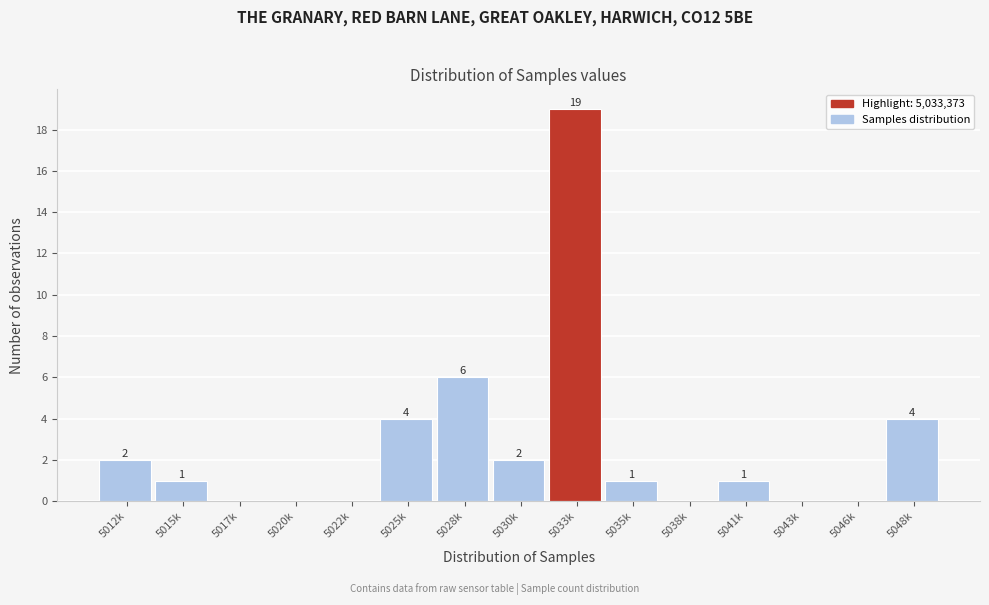

Reading left to right, what are all the values shown in this chart?

5012k=2	5015k=1	5017k=0	5020k=0	5022k=0	5025k=4	5028k=6	5030k=2	5033k=19	5035k=1	5038k=0	5041k=1	5043k=0	5046k=0	5048k=4